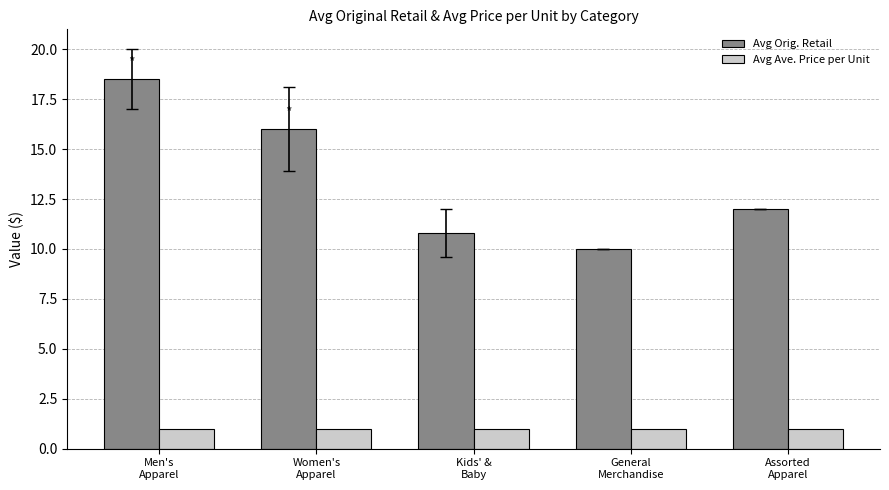

Reading right to left, list all the values displayed in this chart.

Avg Orig. Retail: 12.0	10.0	10.8	16.0	18.5
Avg Ave. Price per Unit: 1.0	1.0	1.0	1.0	1.0